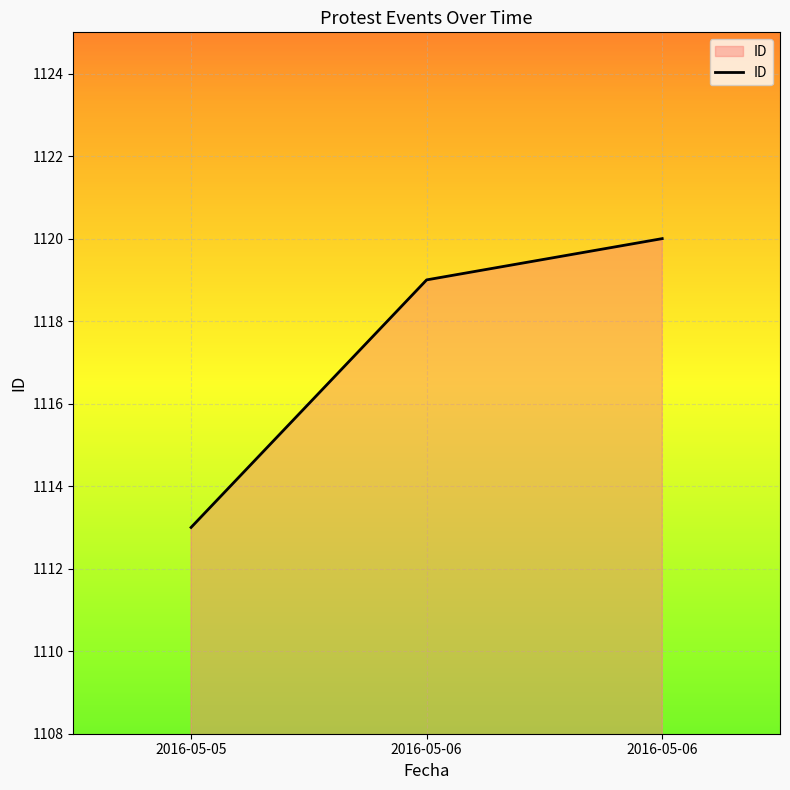

How many values are below 1119?

1